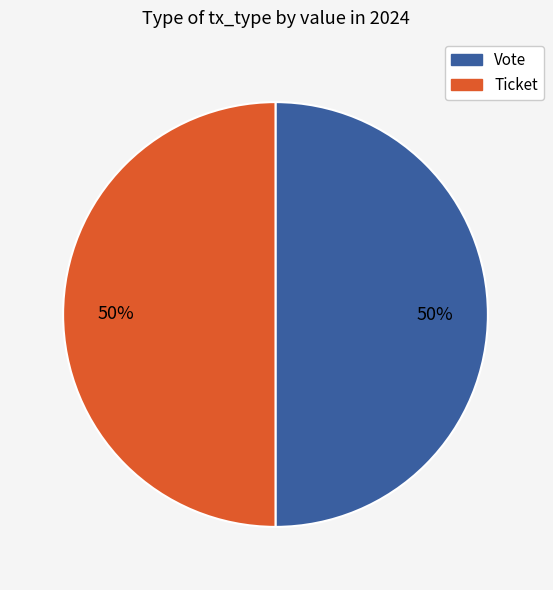

To the nearest percent, what is the average slice percentage?

50%